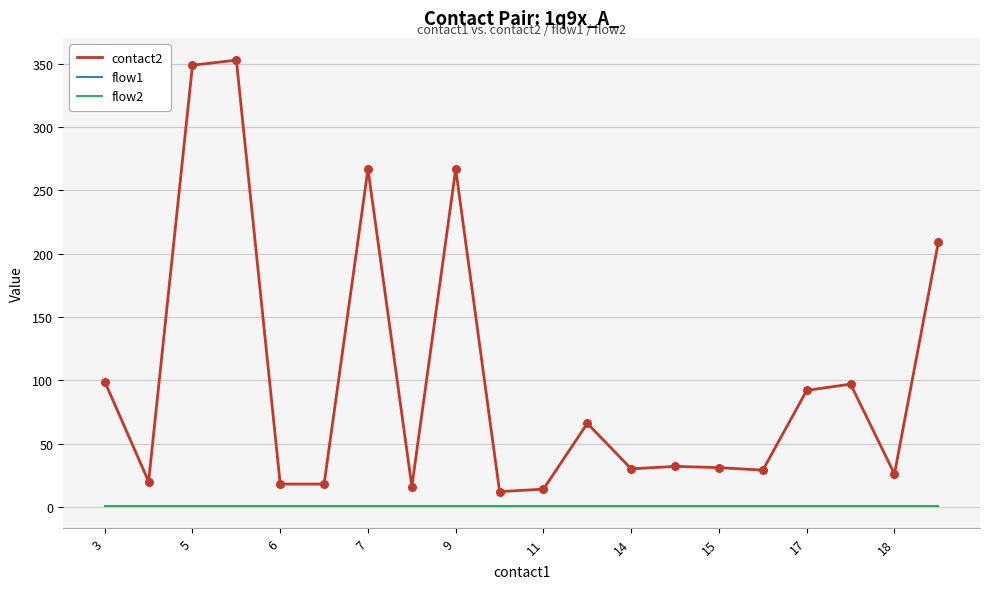

Is this an area chart (filled region under the line)?

No